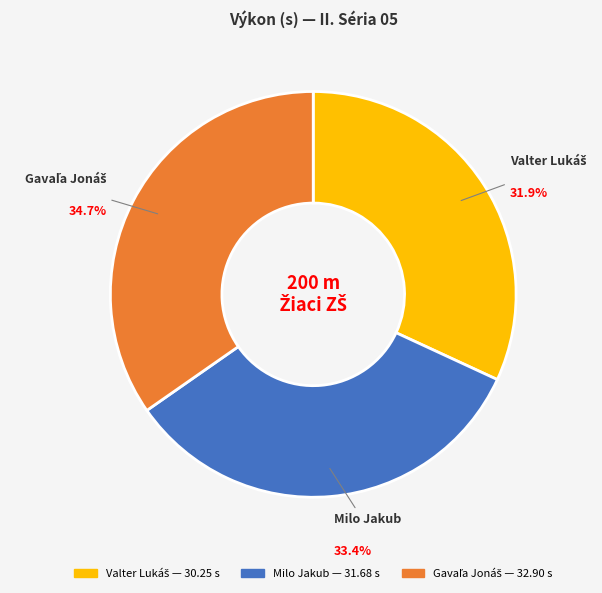

How much of the chart is everything except Milo Jakub?

66.6%